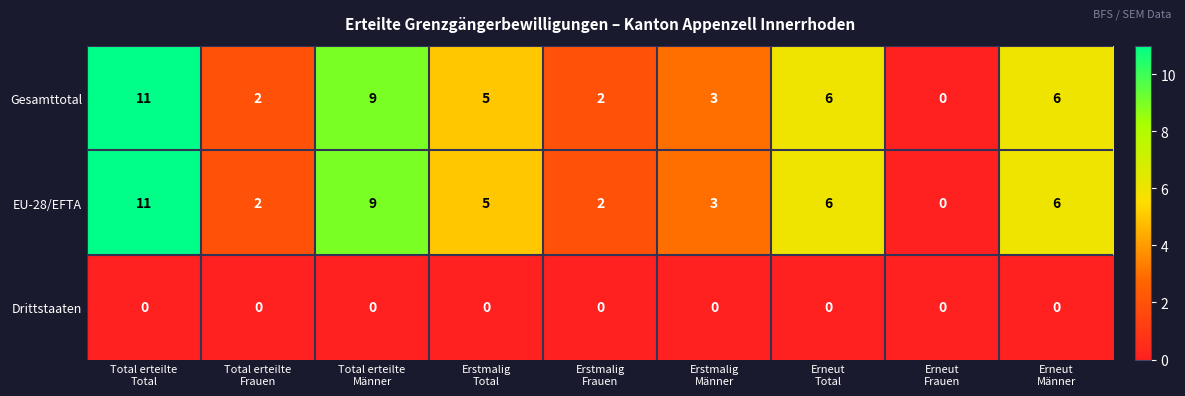

What is the difference between the maximum and minimum values in the EU-28/EFTA series?

11